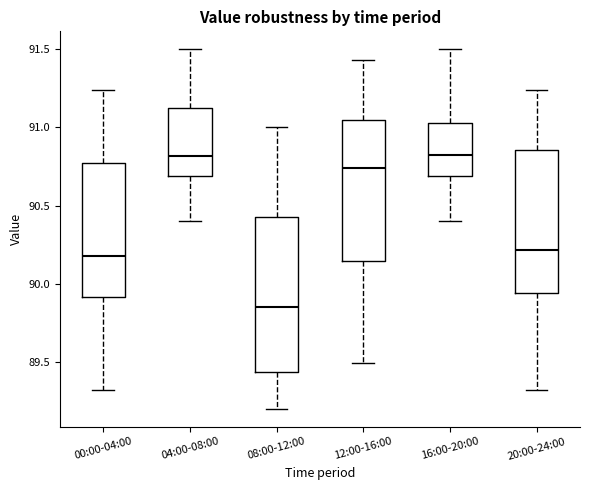

Reading left to right, read every box against the y-axis: the position of its median line, the range the box covers, and the ends of its whiskers. The values are not printed on the chart, so give them approximately, as read against the axis.

00:00-04:00: median 90.20, box 89.90 to 90.80, whiskers 89.30 to 91.25
04:00-08:00: median 90.80, box 90.70 to 91.15, whiskers 90.40 to 91.50
08:00-12:00: median 89.85, box 89.45 to 90.45, whiskers 89.20 to 91.00
12:00-16:00: median 90.75, box 90.15 to 91.05, whiskers 89.50 to 91.45
16:00-20:00: median 90.85, box 90.70 to 91.05, whiskers 90.40 to 91.50
20:00-24:00: median 90.20, box 89.95 to 90.85, whiskers 89.30 to 91.25